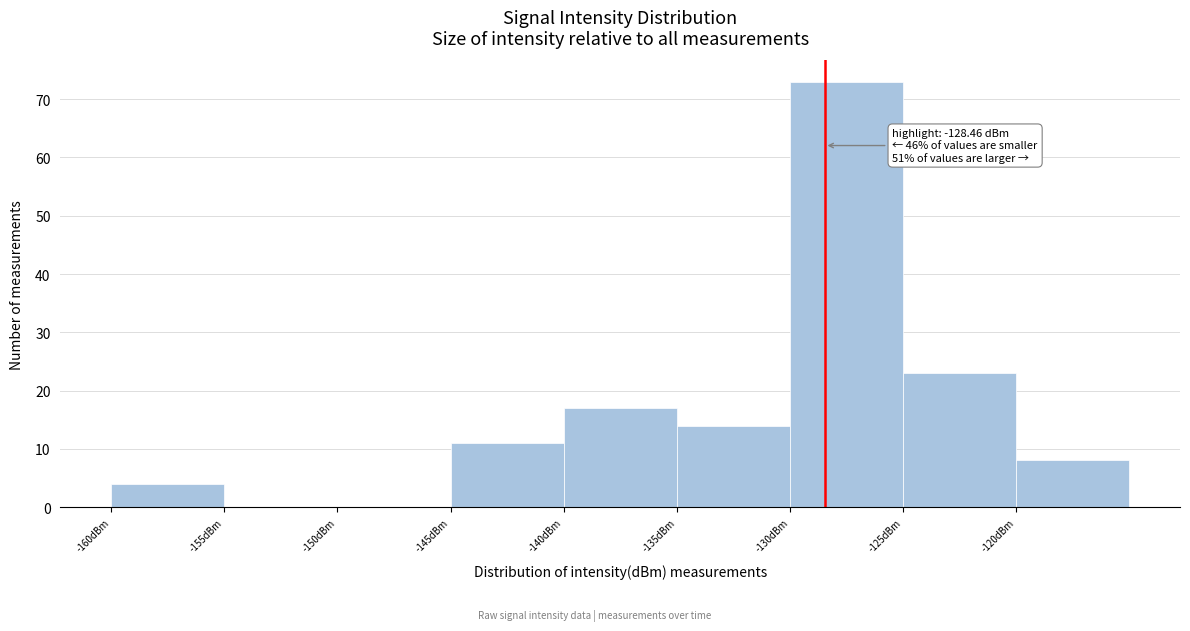

Over which range of the x-axis is the bar tallest?

-130 to -125